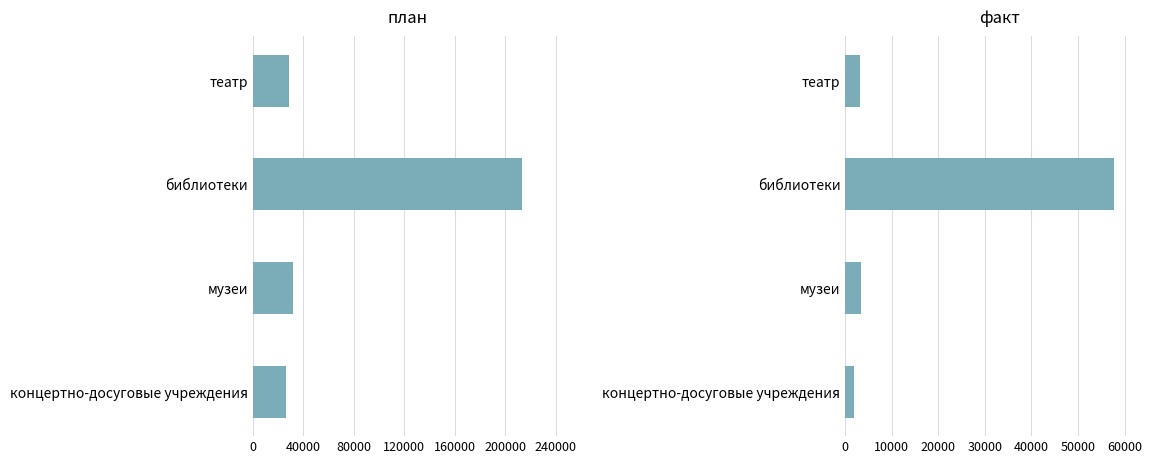

What is the sum of all факт values?

66298